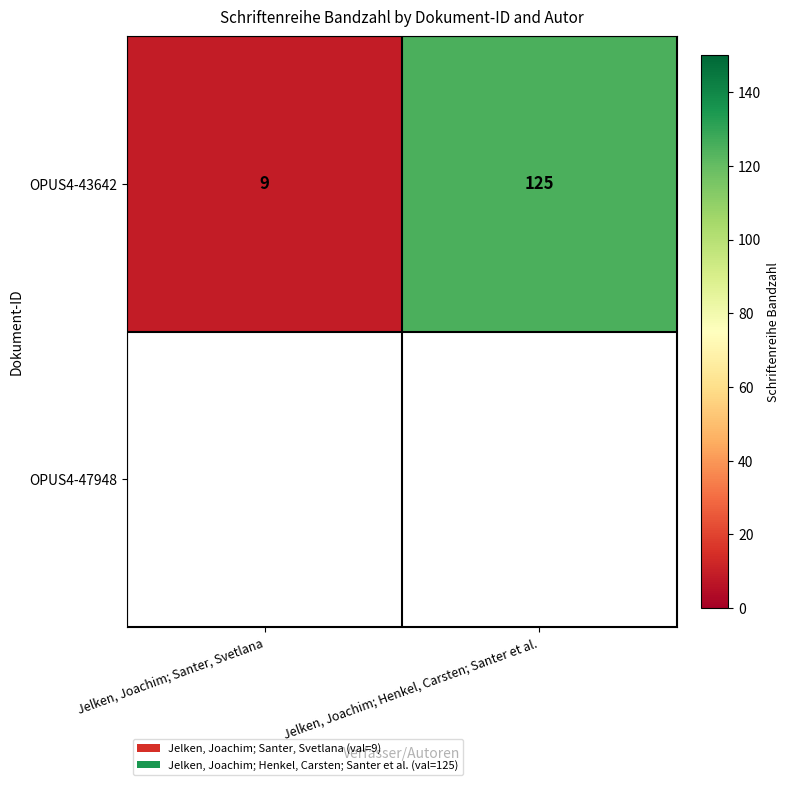

Rank the categories by value from highest to lowest.

Jelken, Joachim; Henkel, Carsten; Santer et al., Jelken, Joachim; Santer, Svetlana